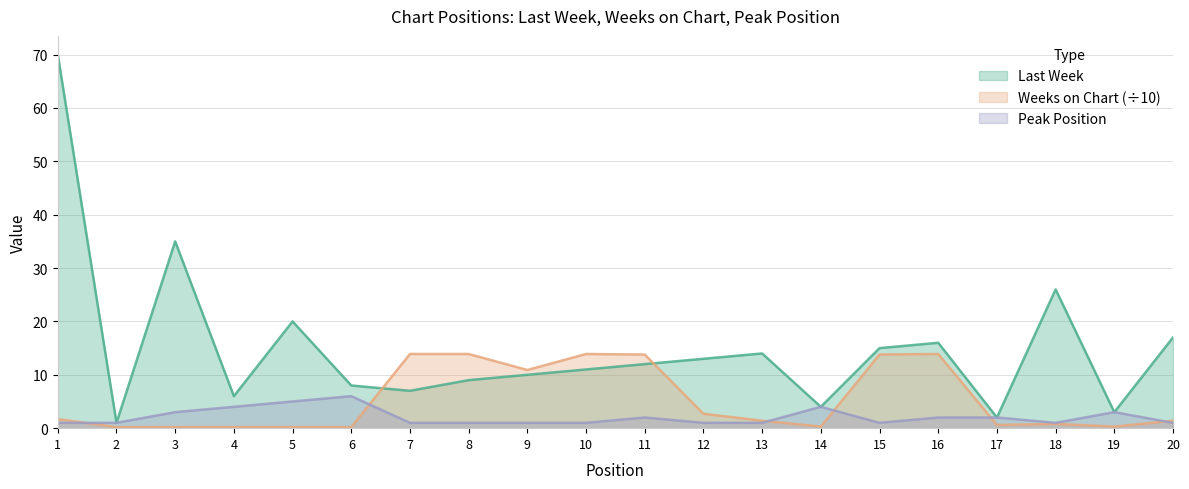

What is the sum of all Weeks on Chart values?

104.3